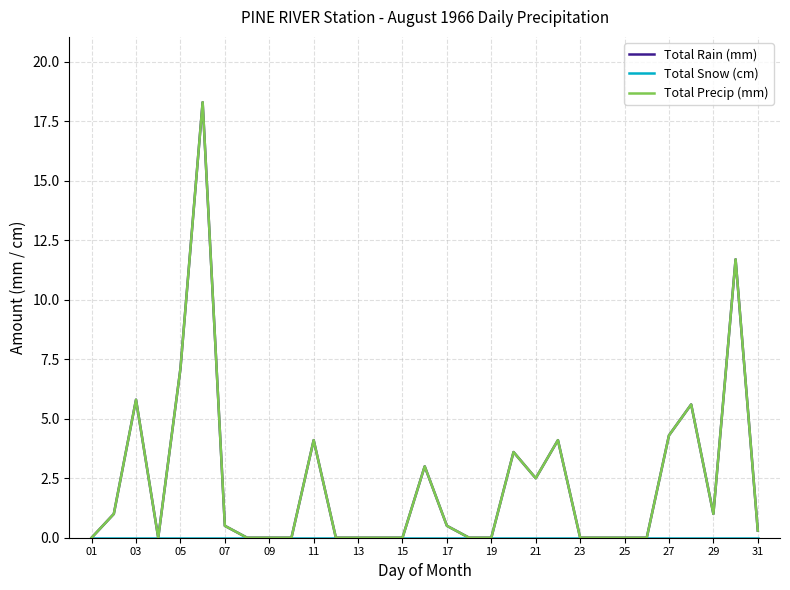

True or false: Total Snow (cm) has more than 2 points higher than both neighbors.

False